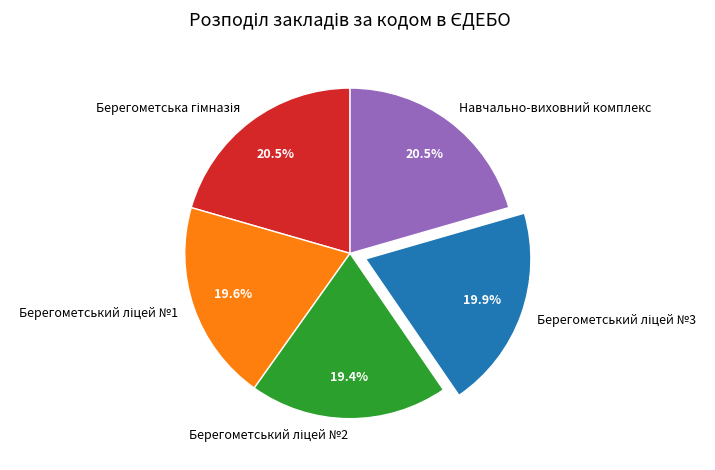

What percentage is NOT represented by Навчально-виховний комплекс?

79.5%